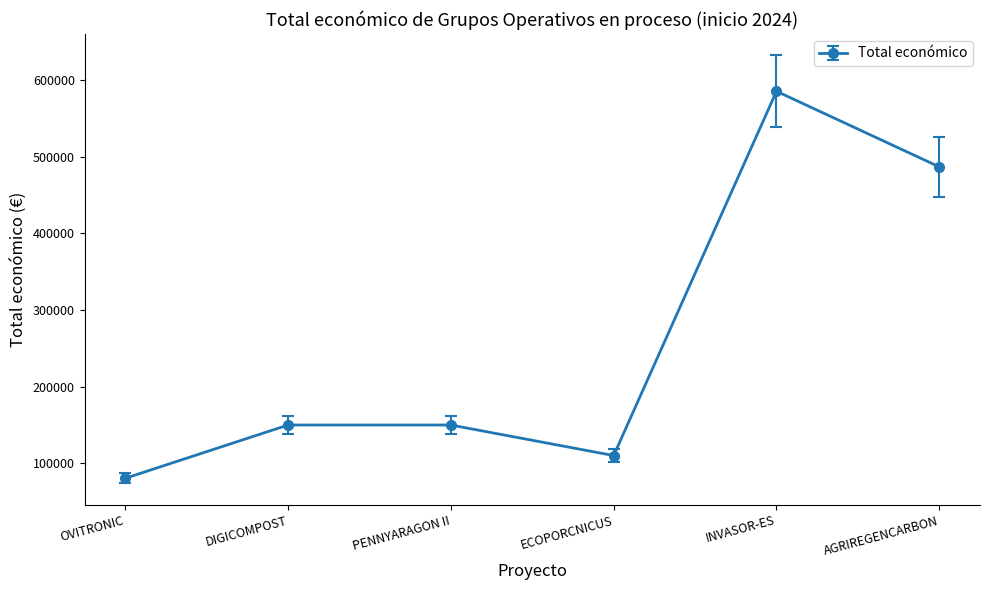

Where is the data nearest to the value 332922?

AGRIREGENCARBON